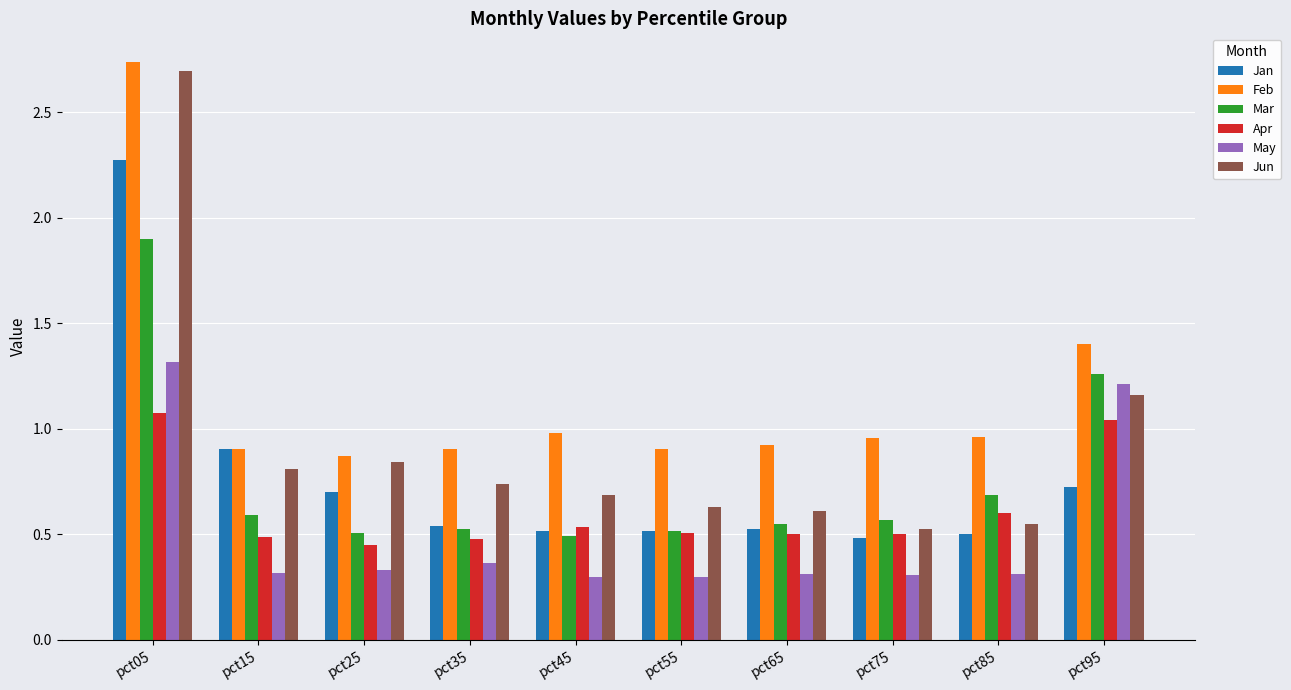

Which category has the highest value across all series?

pct05